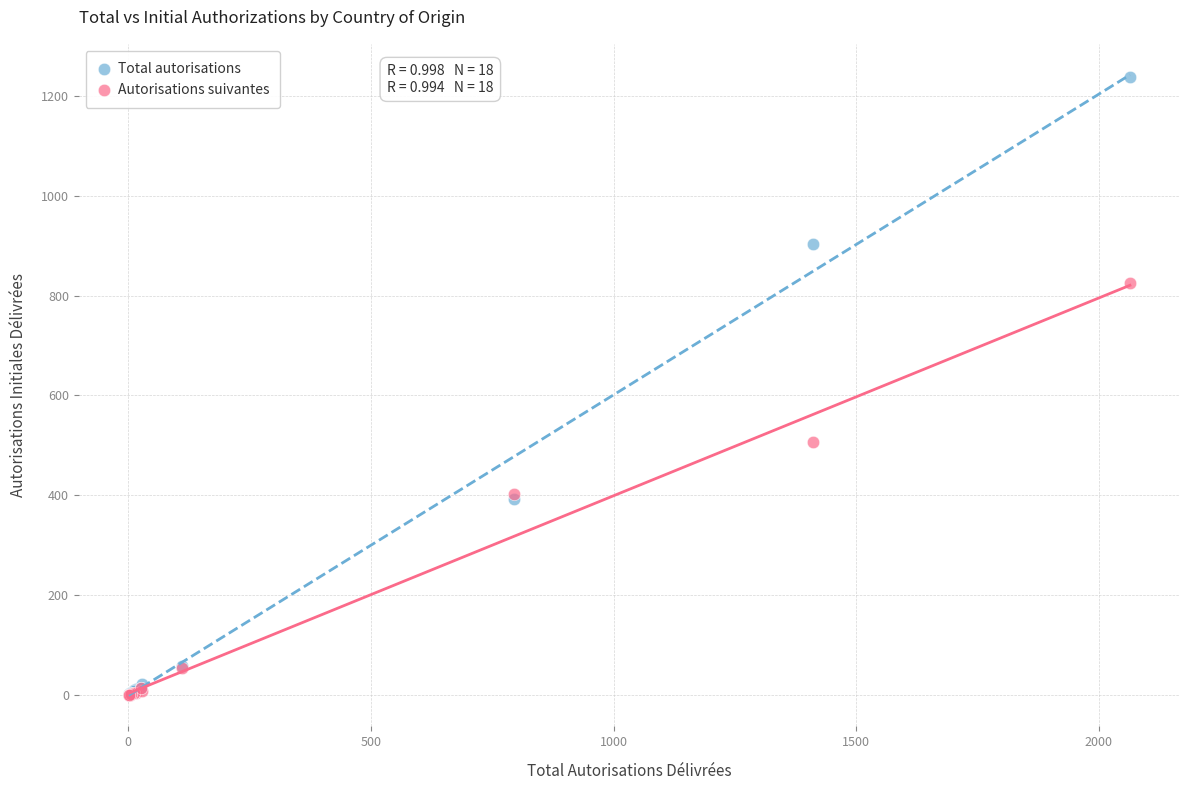

Across all series, what Y value is closest to 619?

506